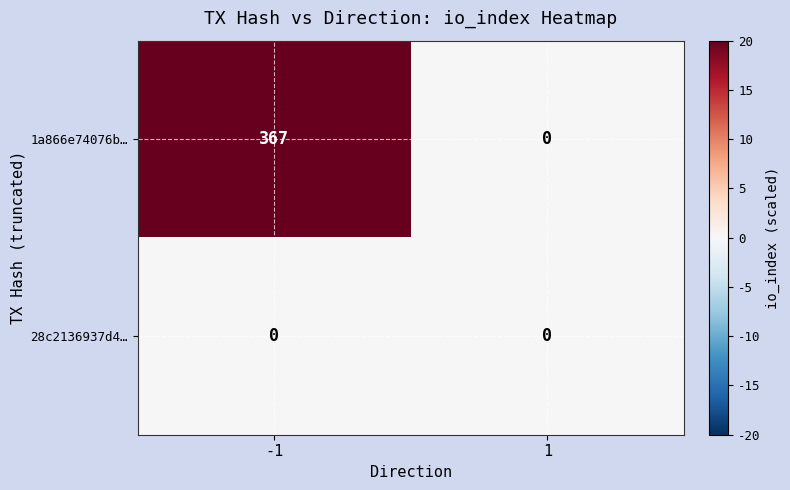

What is the difference between the maximum and minimum values in the 1a866e74076b… series?

367